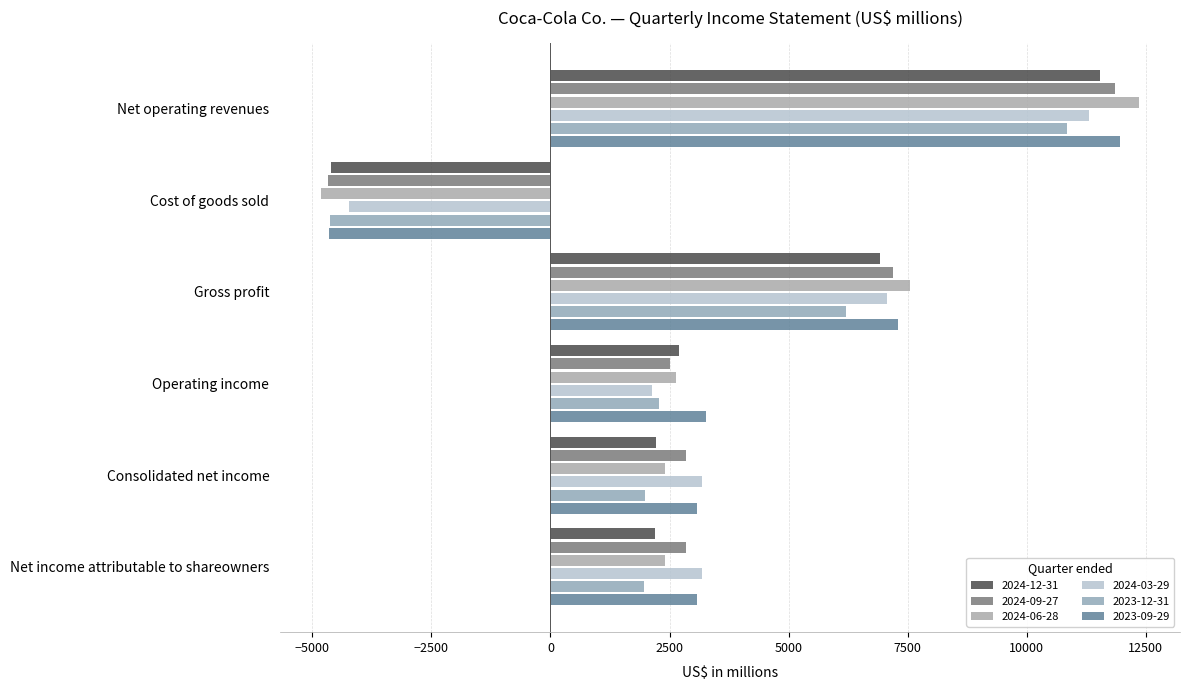

How many negative values does the 2023-12-31 series have?

1